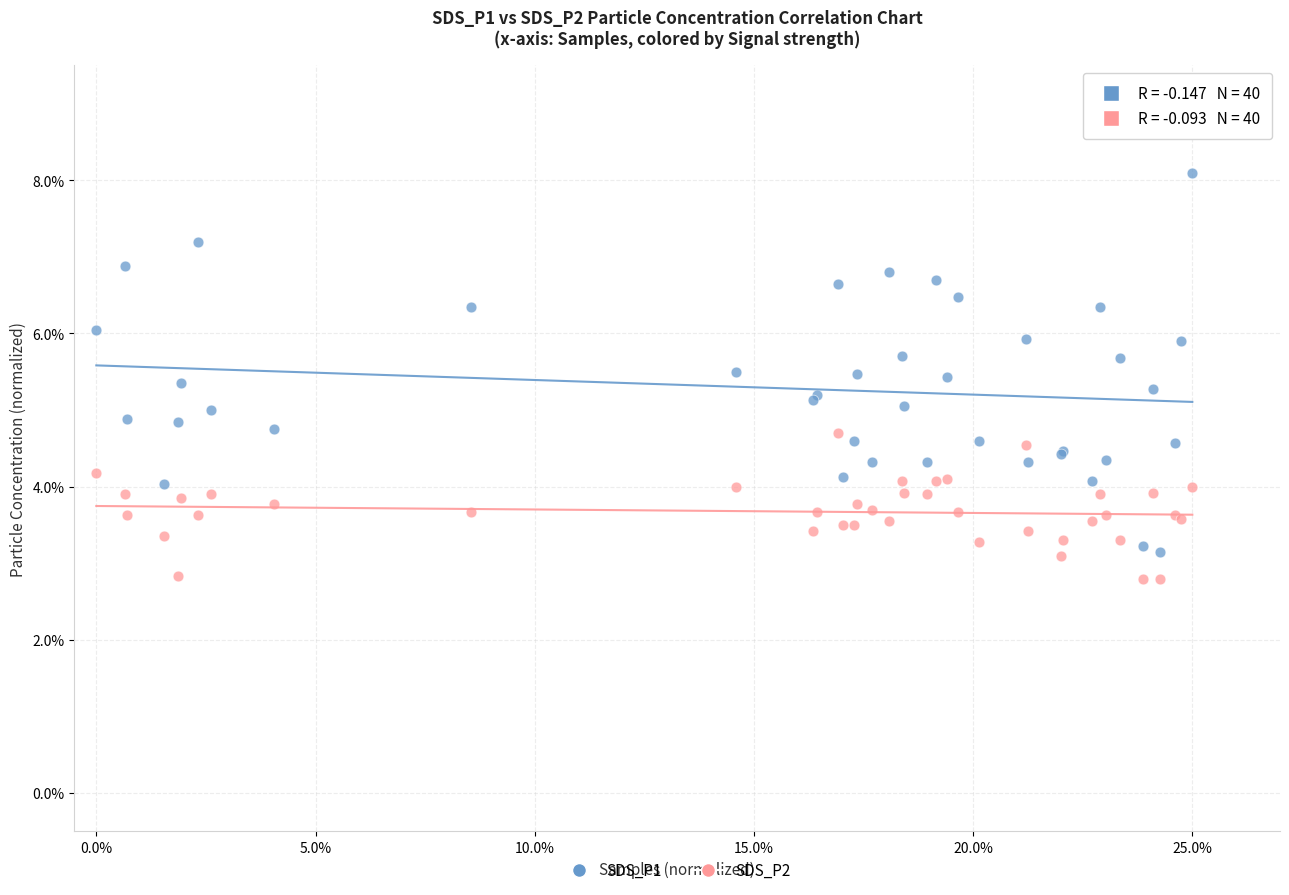

Which series has the largest Y range (max minus min)?

SDS_P1